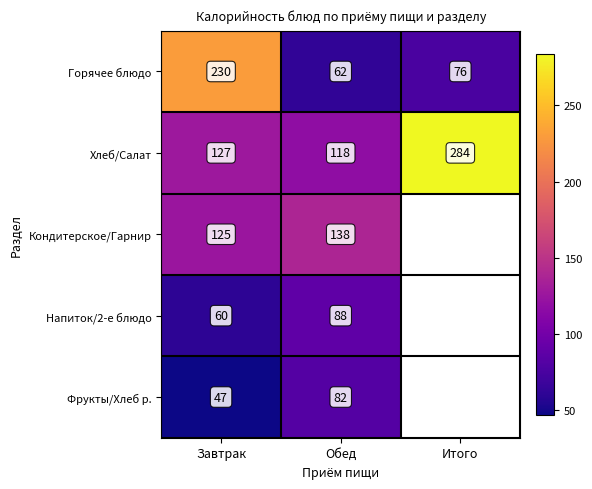

What is the minimum value shown in the chart?

47.0